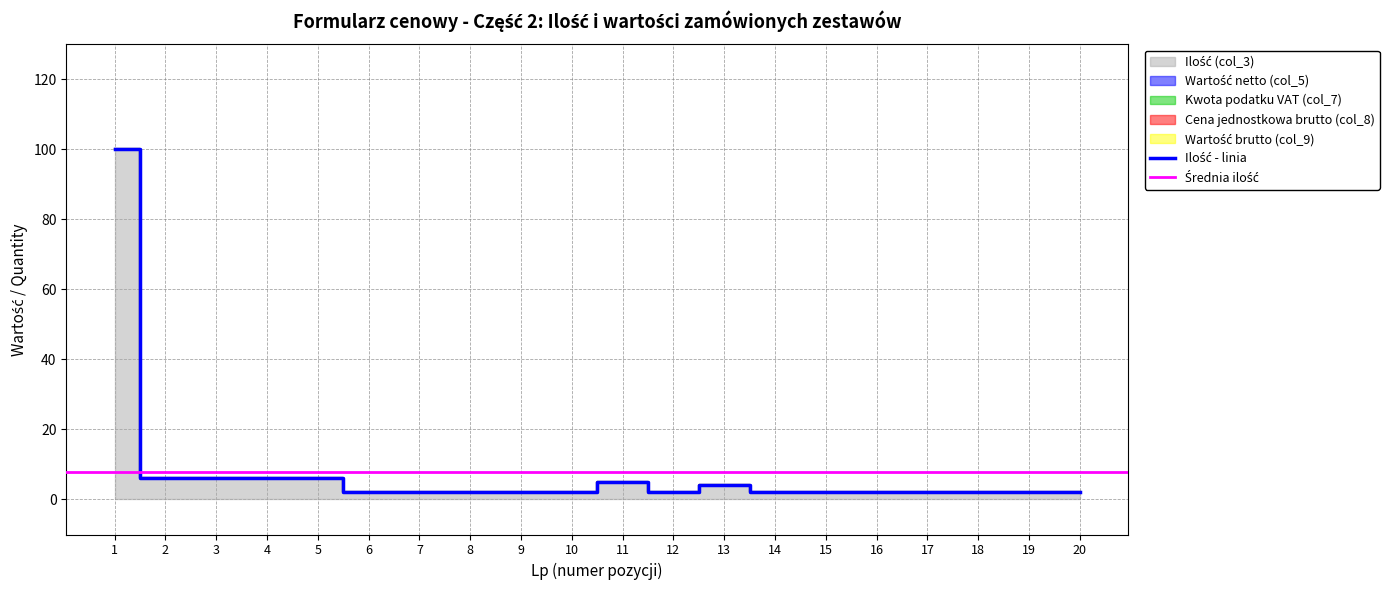

True or false: Kwota podatku VAT (col_7) has more than 1 interior local peaks.

False